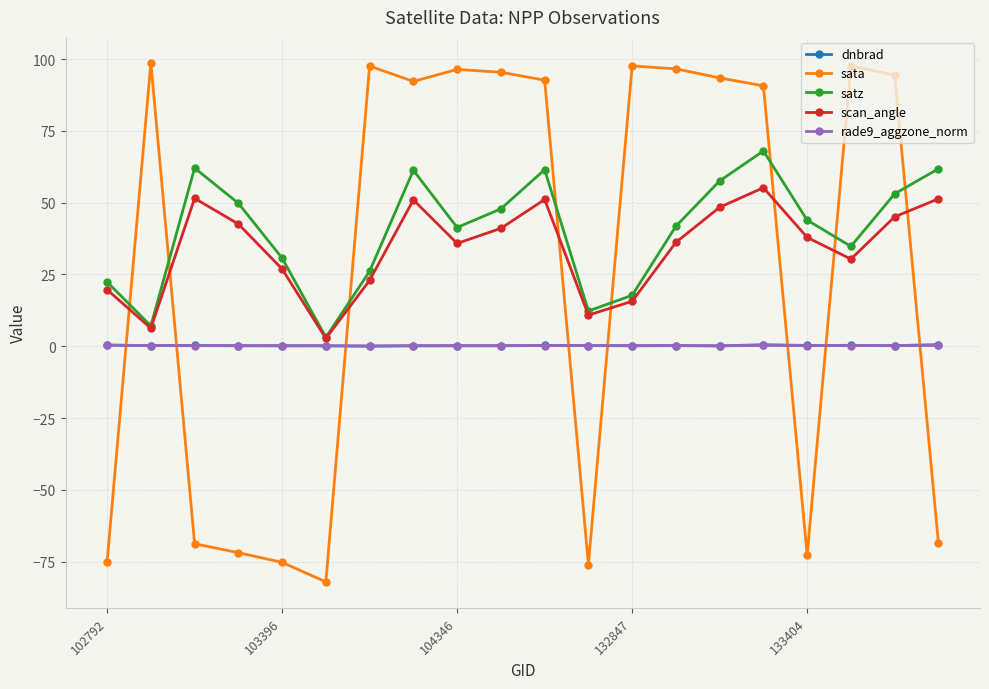

Which series has the widest spread of values?

sata